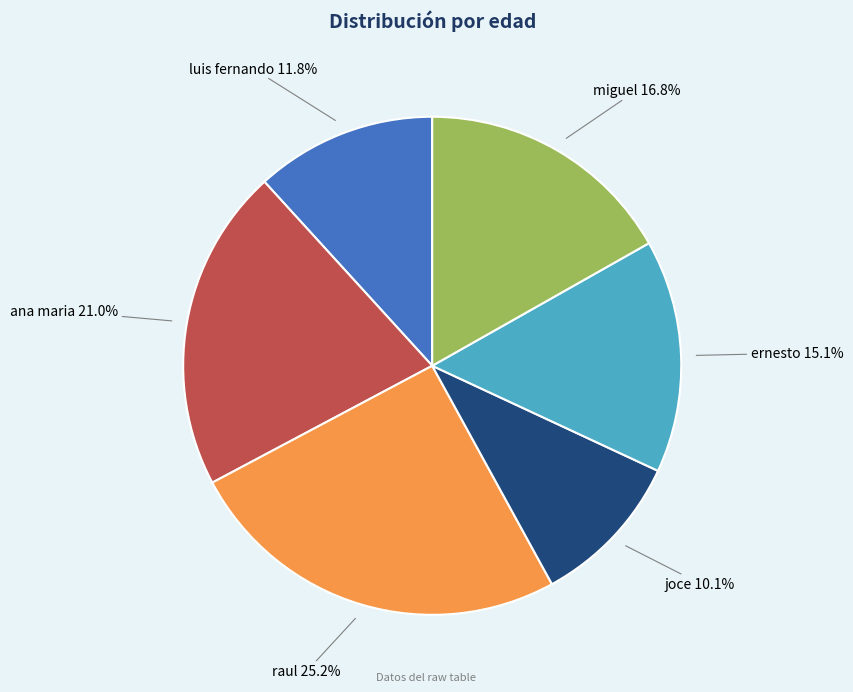

To the nearest percent, what percentage of the pie is joce?

10%